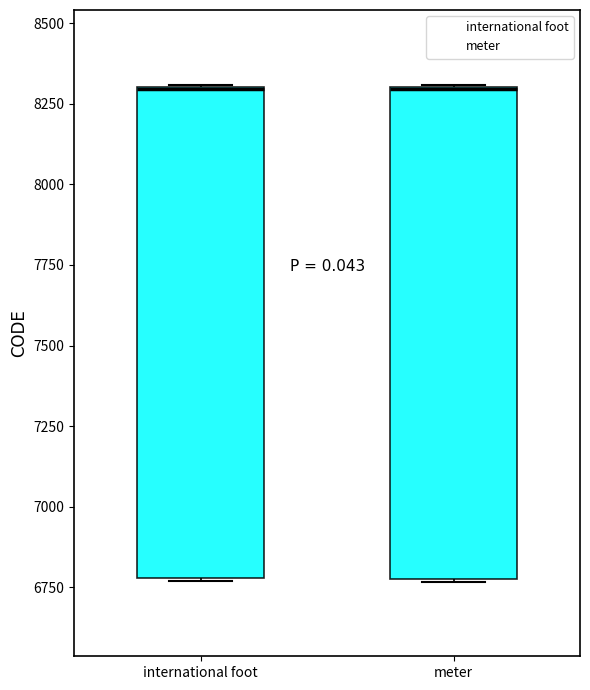

Reading left to right, read every box against the y-axis: the position of its median line, the range the box covers, and the ends of its whiskers. The values are not printed on the chart, so give them approximately, as read against the axis.

international foot: median 8300 (drawn on the box's upper edge), box 6800 to 8300, whiskers 6750 to 8300
meter: median 8300 (drawn on the box's upper edge), box 6800 to 8300, whiskers 6750 to 8300